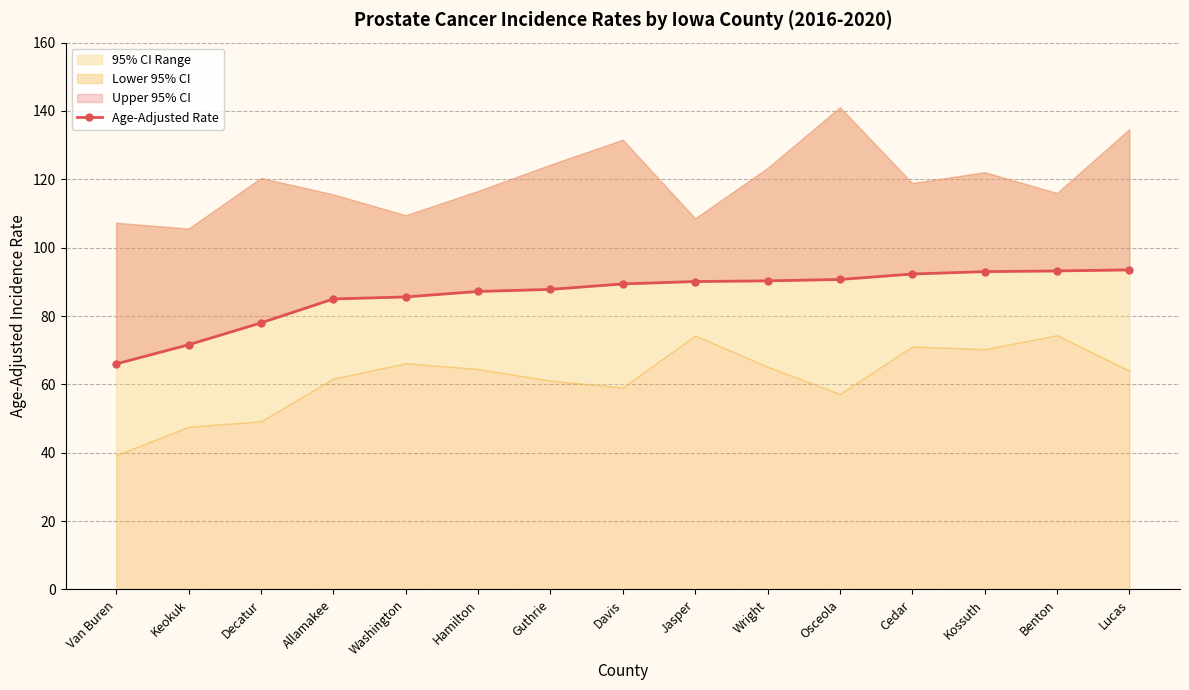

Where does the data first go above 89?

Davis